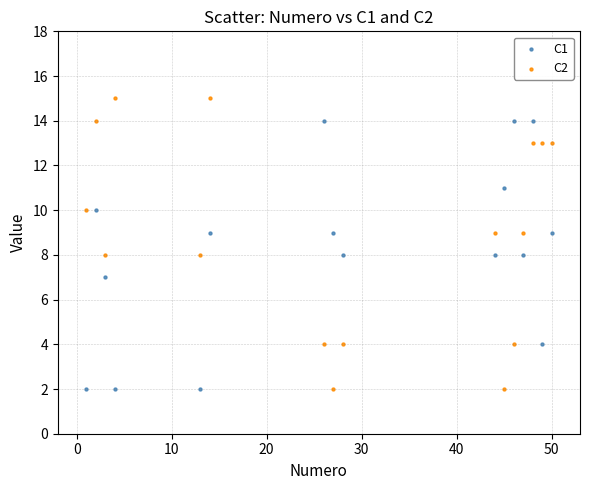

What are all the series names shown in the legend?

C1, C2